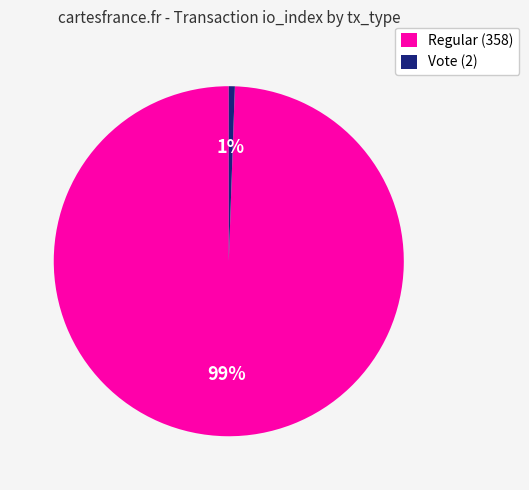

Is the sum of Vote (2) and Regular (358) greater than half?

Yes